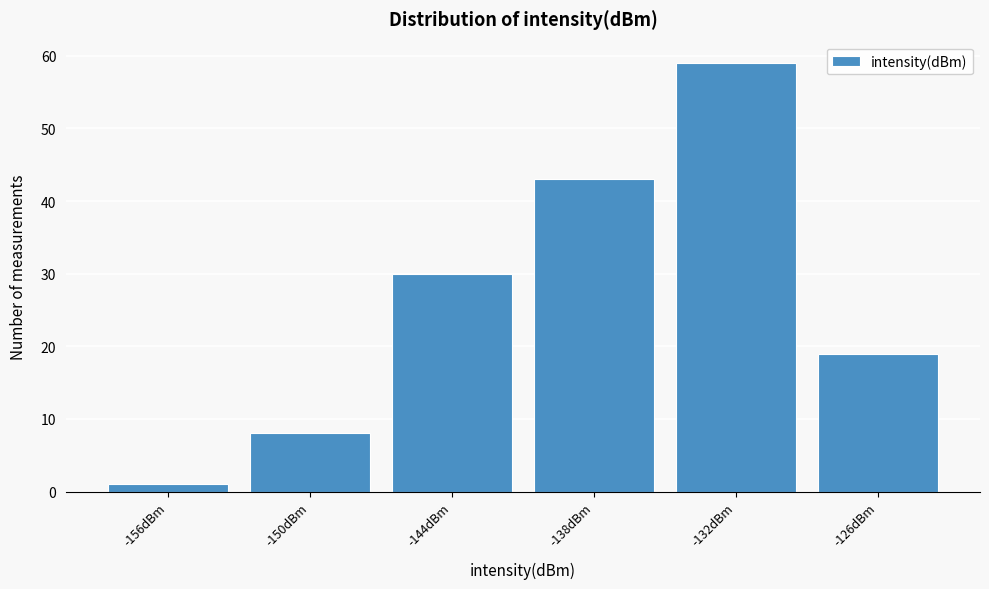

Reading left to right, list all the values displayed in this chart.

1	8	30	43	59	19